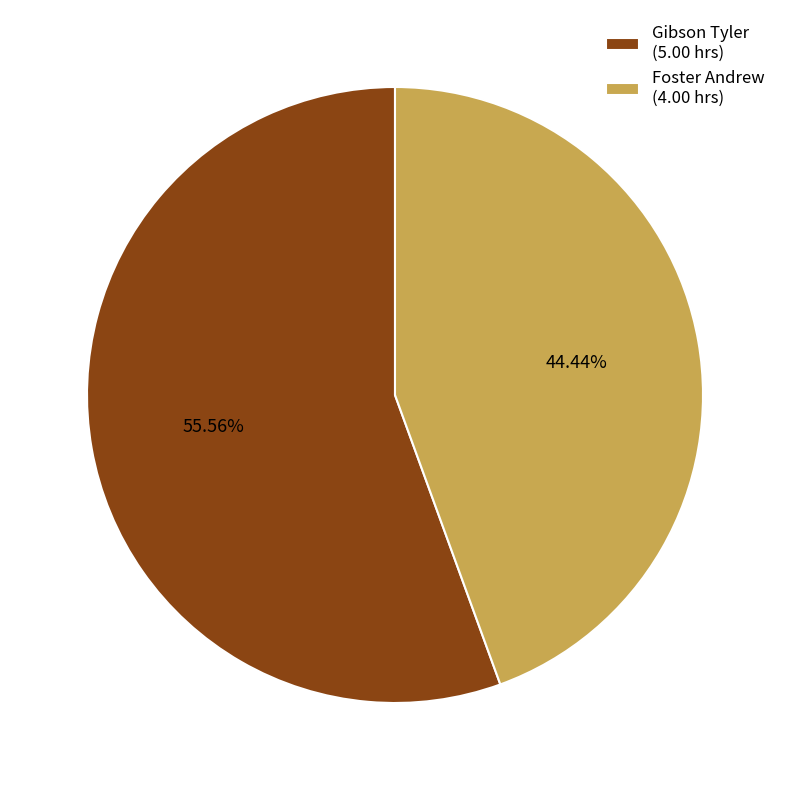

To the nearest percent, what portion does Foster Andrew represent?

44%